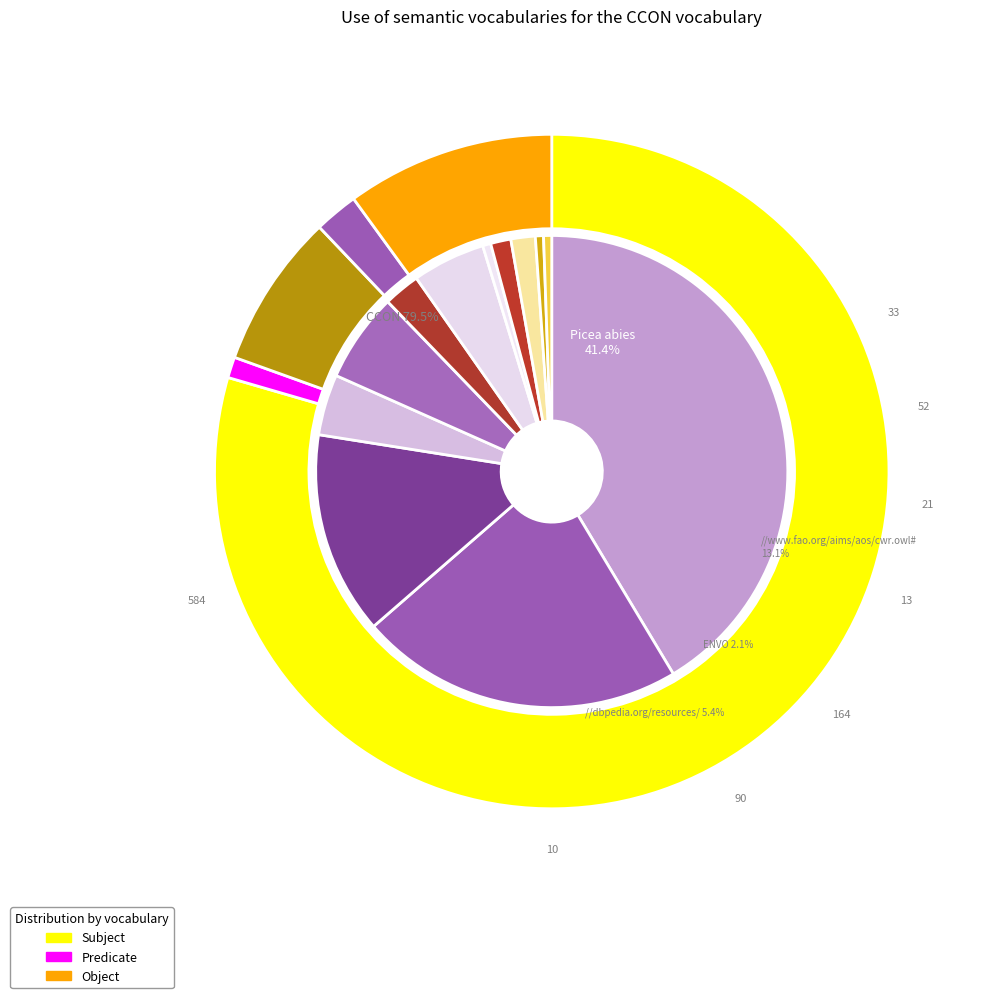

True or false: Fagus sylvatica accounts for 22% of the total.

True